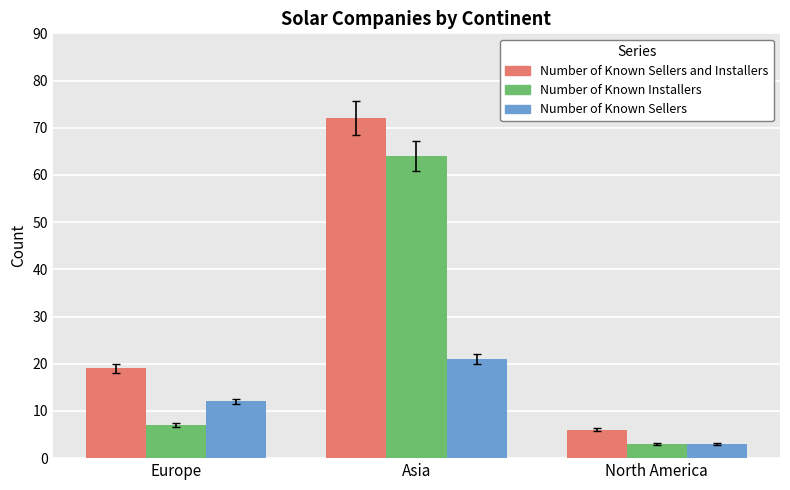

Reading right to left, list all the values displayed in this chart.

Number of Known Sellers and Installers: North America=6	Asia=72	Europe=19
Number of Known Installers: North America=3	Asia=64	Europe=7
Number of Known Sellers: North America=3	Asia=21	Europe=12